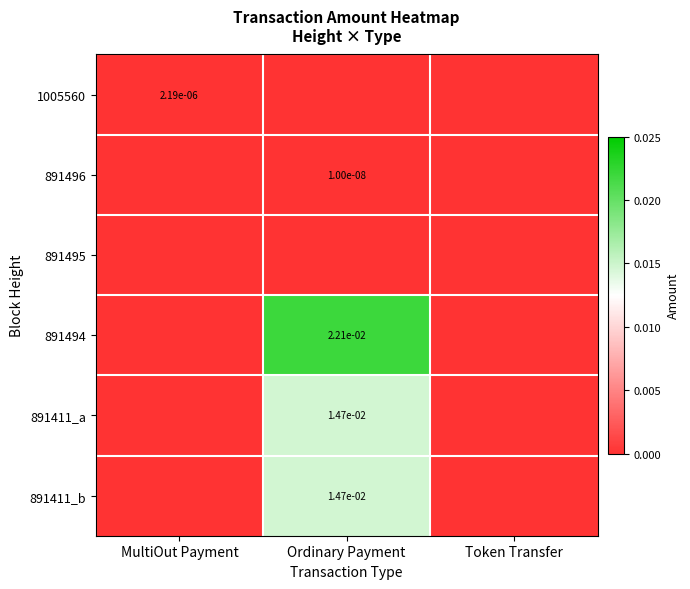

The value of 891494 at Ordinary Payment is 0.0. True or false?

True